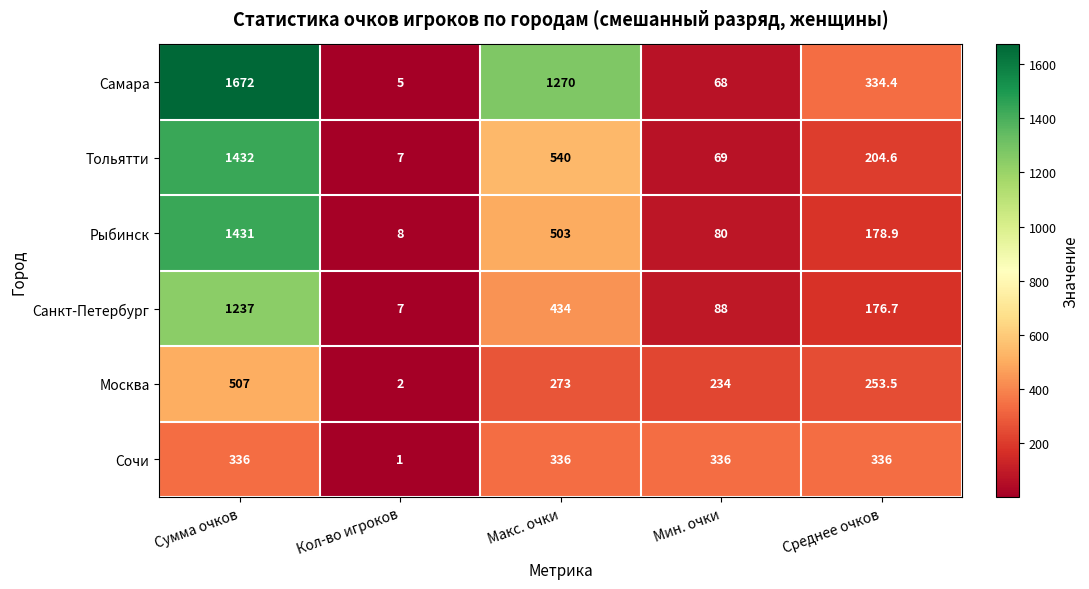

Which series has the largest total across all categories?

Самара